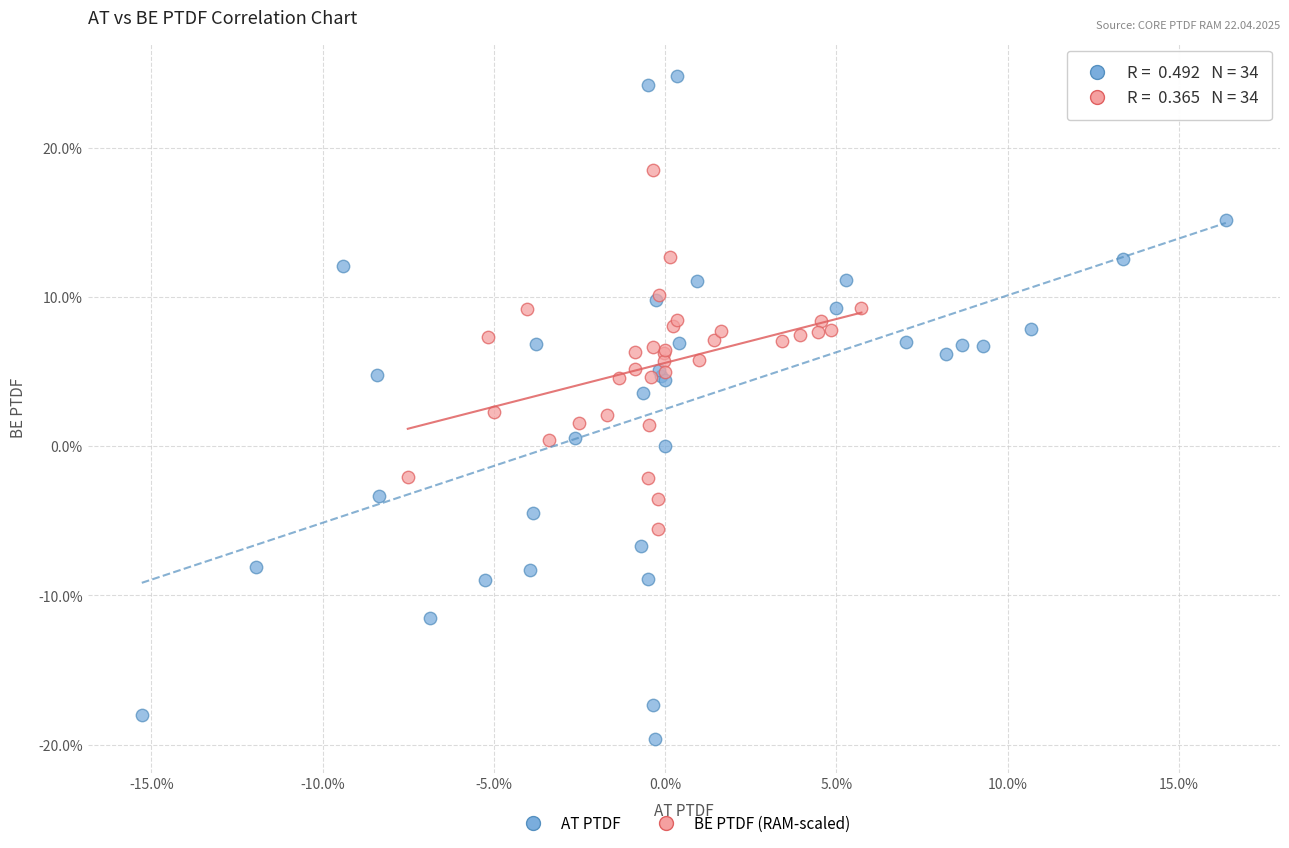

What are all the series names shown in the legend?

AT PTDF, BE PTDF (RAM-scaled)